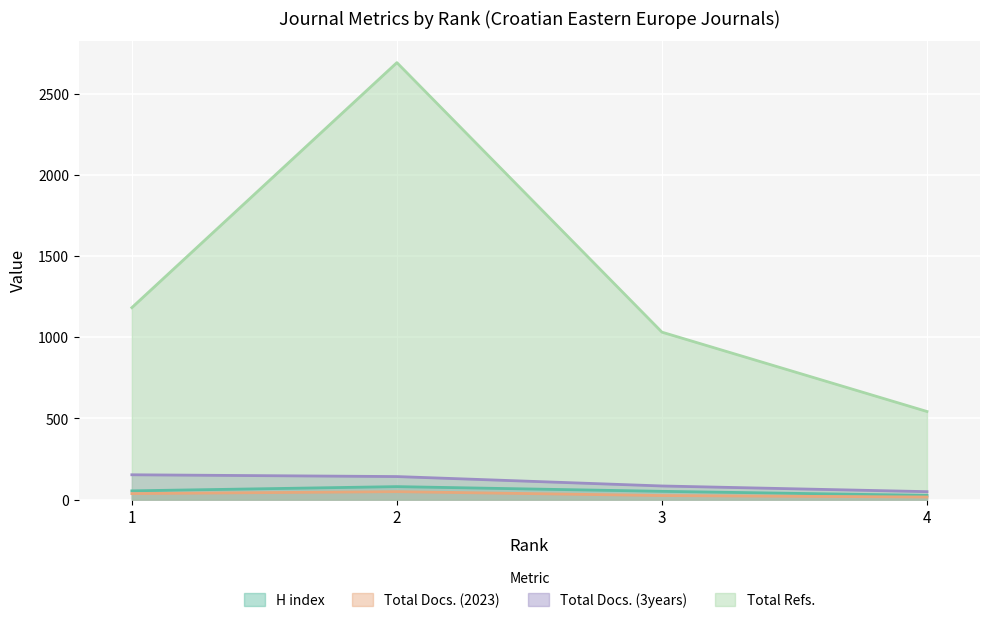

Reading right to left, list all the values displayed in this chart.

H index: 26	51	80	54
Total Docs. (2023): 16	25	49	37
Total Docs. (3years): 49	84	142	153
Total Refs.: 543	1032	2693	1183